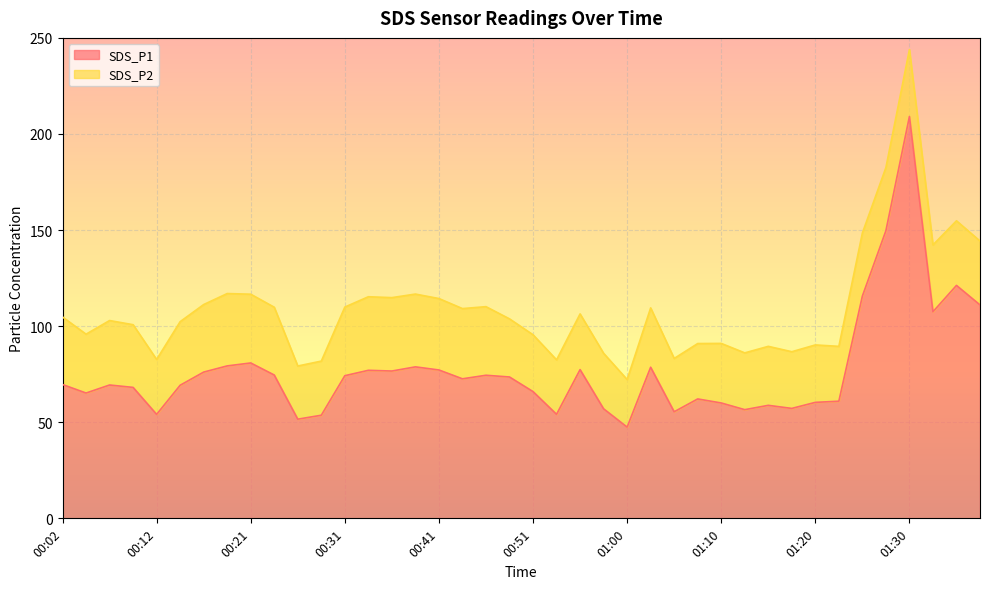

Where is the first local maximum?

00:07